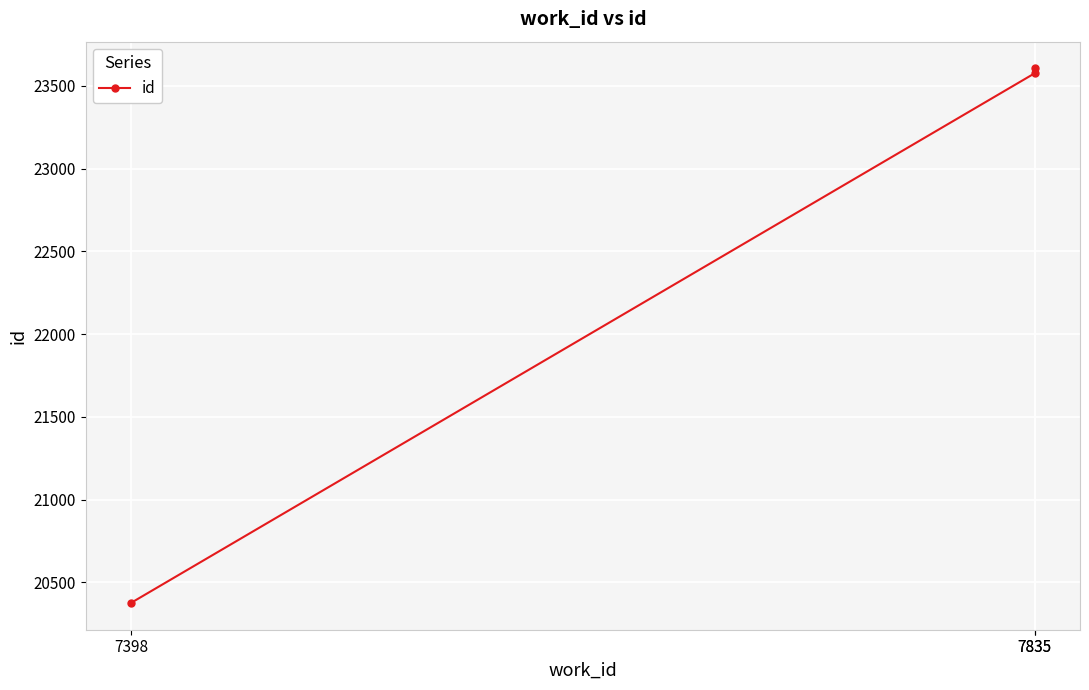

What is the minimum value shown in the chart?

20376